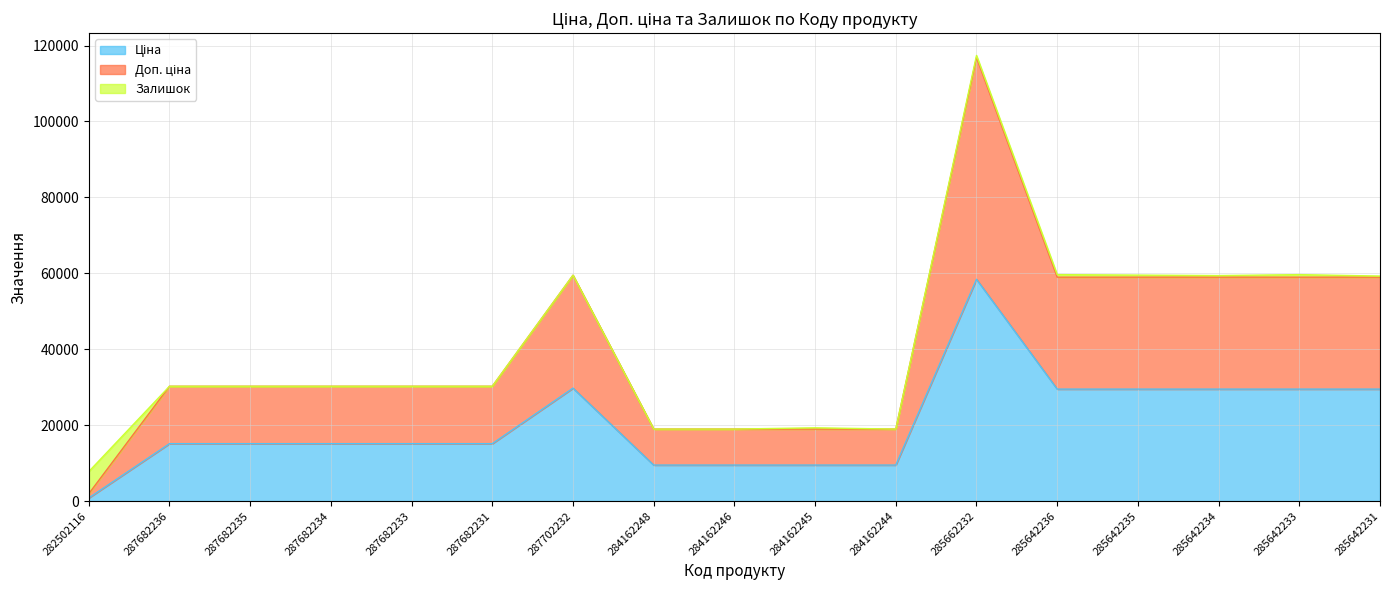

How many values in the Доп. ціна series exceed 30240?

7